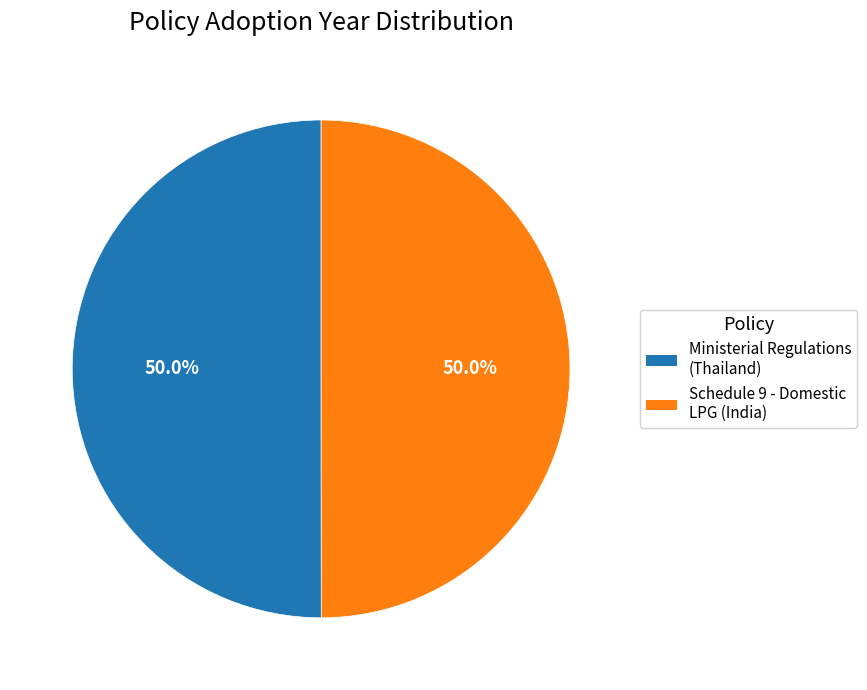

Count the number of slices in the pie.

2